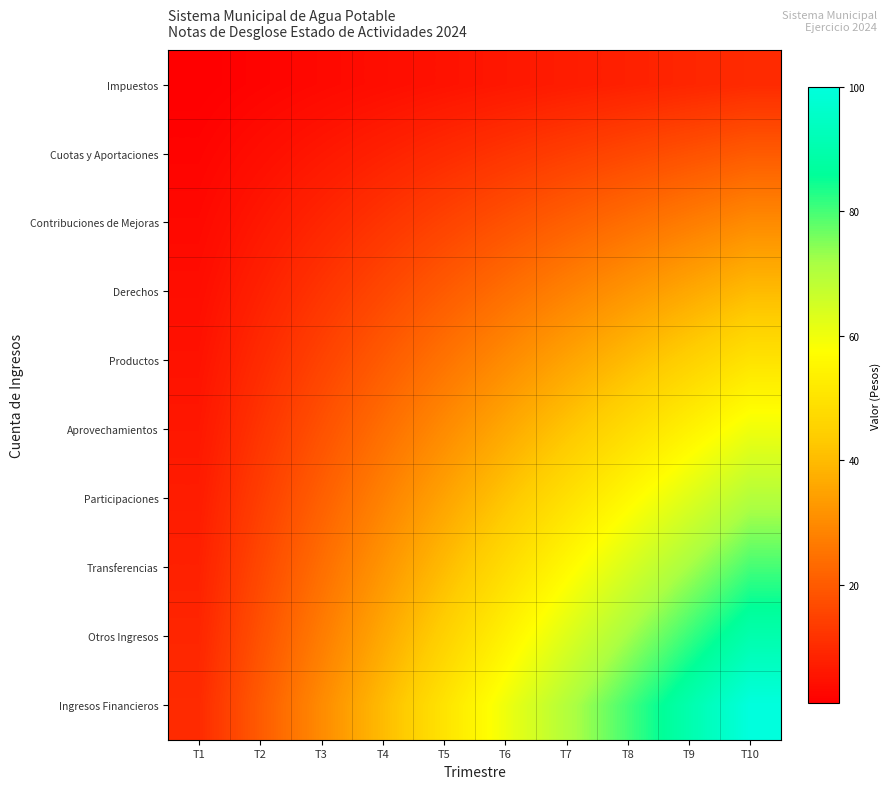

At T7, list the series in order from largest to smallest.

Ingresos Financieros, Otros Ingresos, Transferencias, Participaciones, Aprovechamientos, Productos, Derechos, Contribuciones de Mejoras, Cuotas y Aportaciones, Impuestos